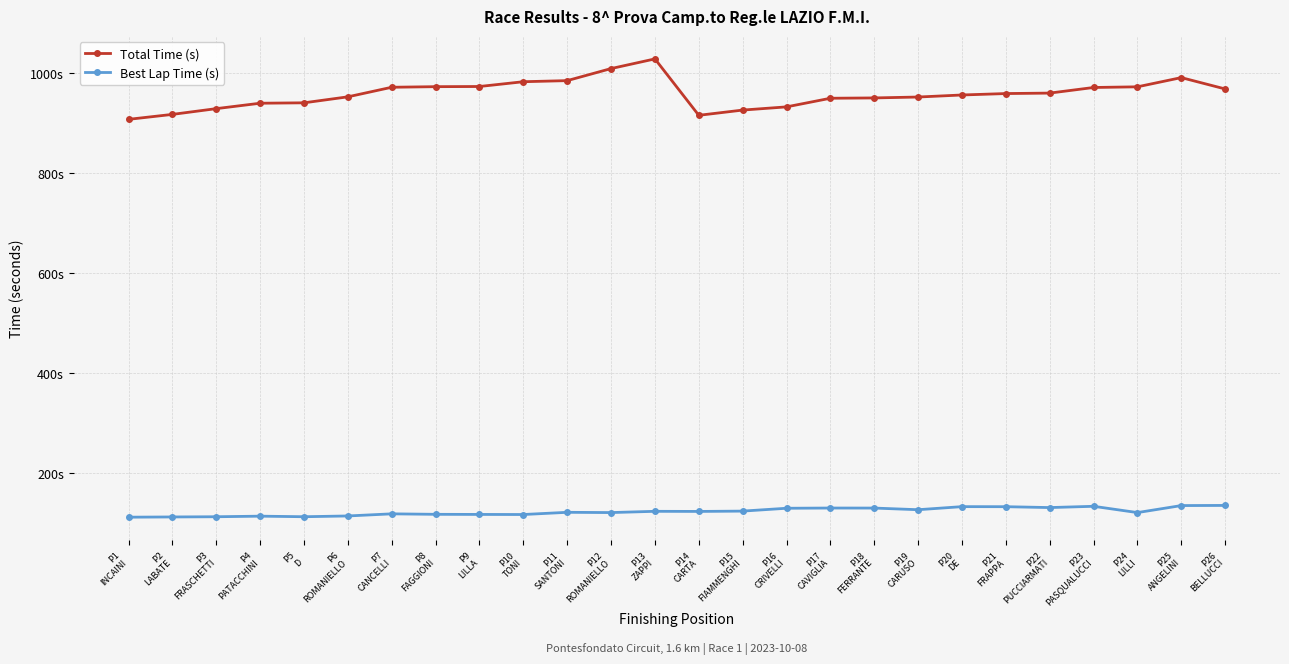

What is the value of the Best Lap Time (s) point at the 15th from the left?

123.6